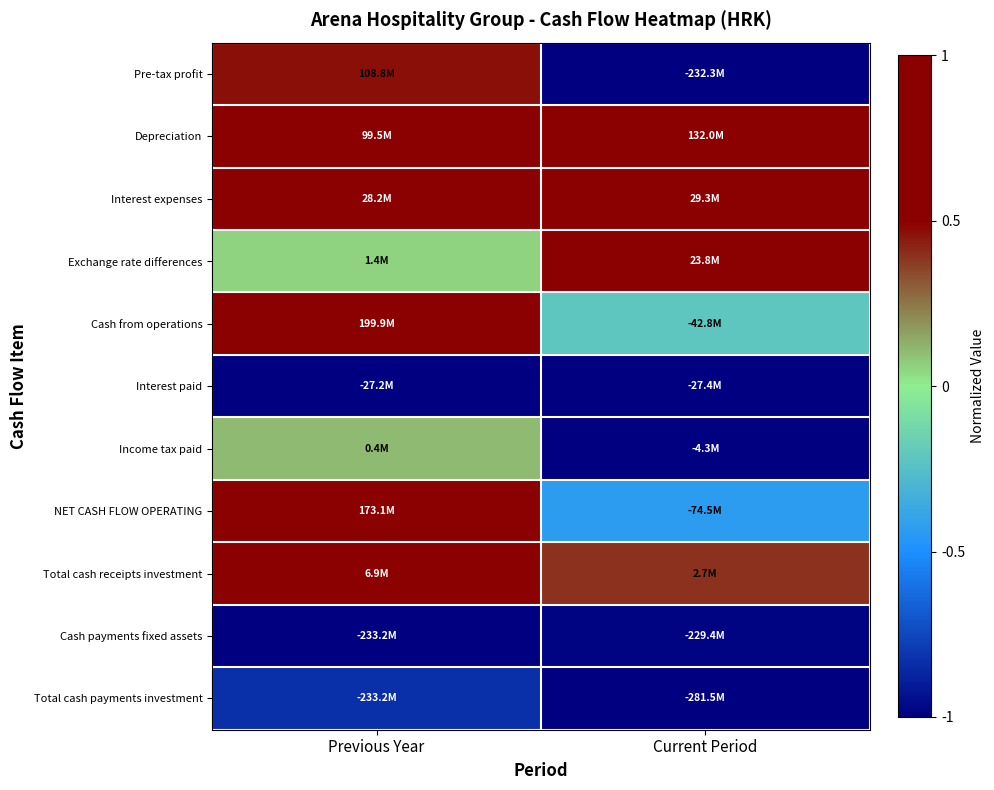

At which category is the sum across all series the highest?

Previous Year